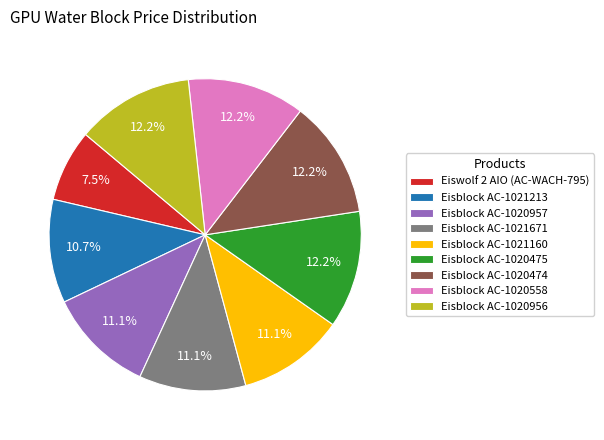

What is the smallest slice in the pie chart?

Eiswolf 2 AIO (AC-WACH-795)